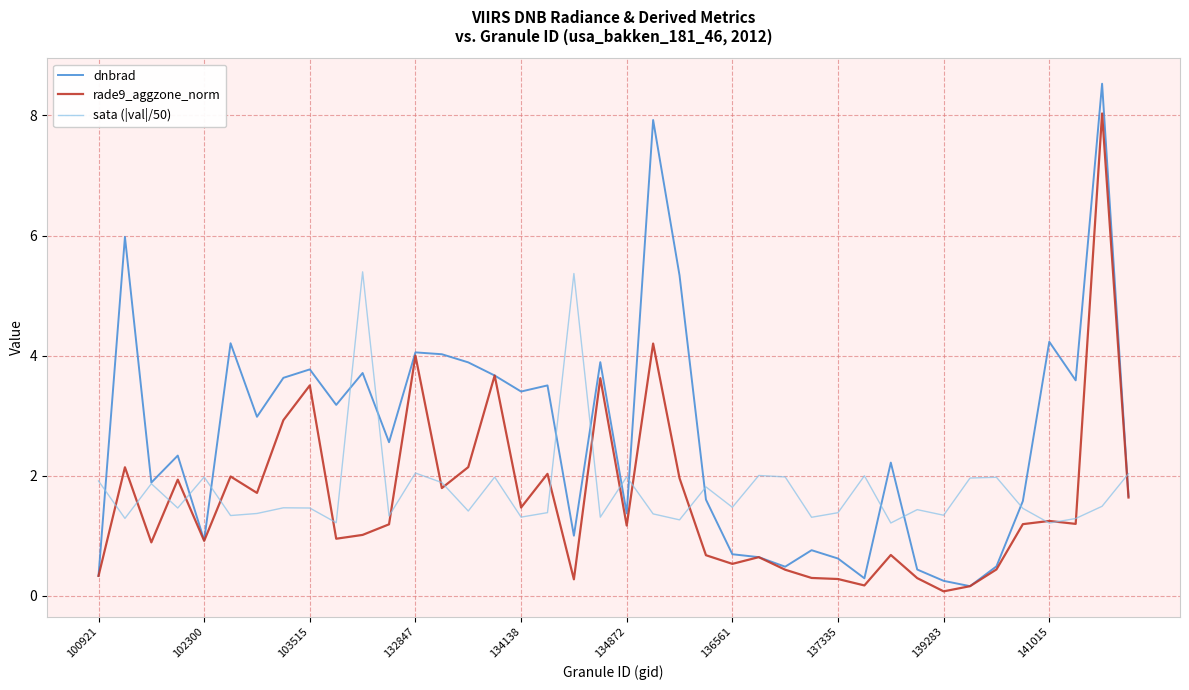

What is the highest value of the dnbrad series?

8.5